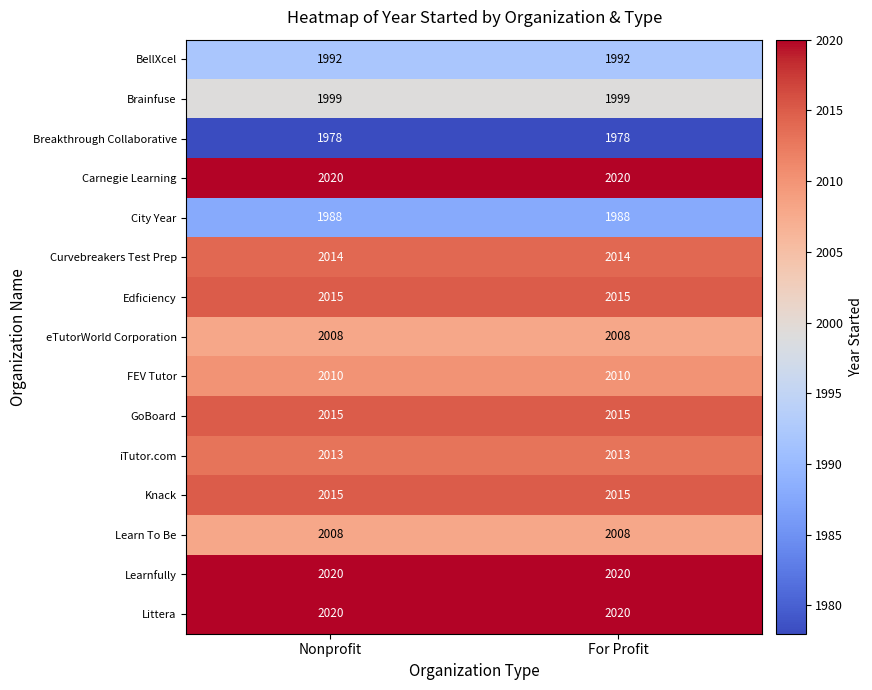

Reading left to right, transcribe all the data shown in this chart.

BellXcel: 1992	1992
Brainfuse: 1999	1999
Breakthrough Collaborative: 1978	1978
Carnegie Learning: 2020	2020
City Year: 1988	1988
Curvebreakers Test Prep: 2014	2014
Edficiency: 2015	2015
eTutorWorld Corporation: 2008	2008
FEV Tutor: 2010	2010
GoBoard: 2015	2015
iTutor.com: 2013	2013
Knack: 2015	2015
Learn To Be: 2008	2008
Learnfully: 2020	2020
Littera: 2020	2020